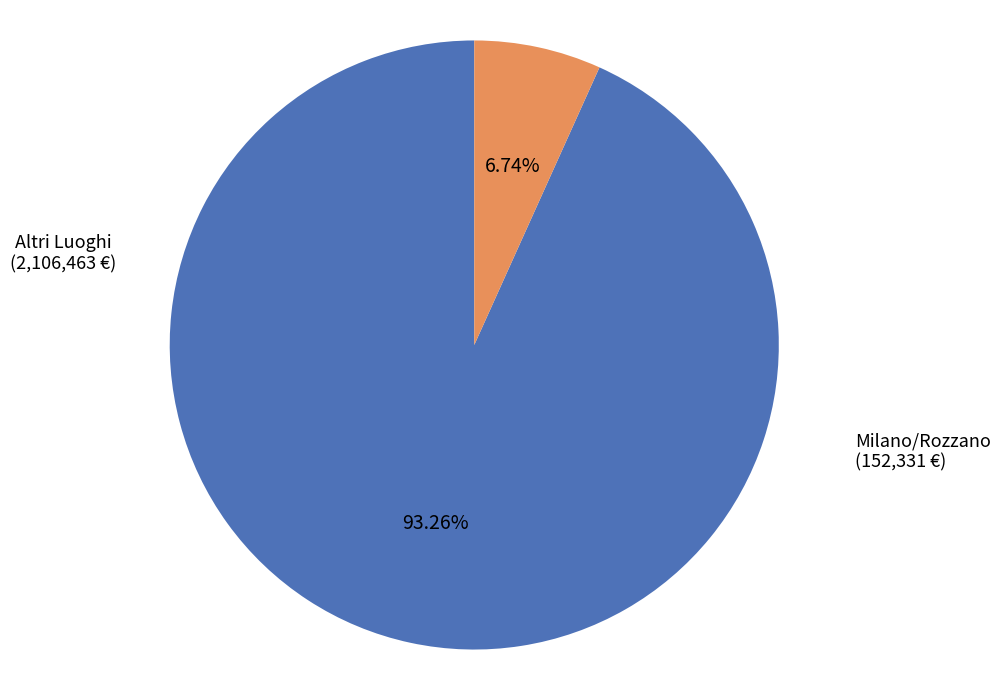

Which category has the biggest portion of the pie?

Altri Luoghi